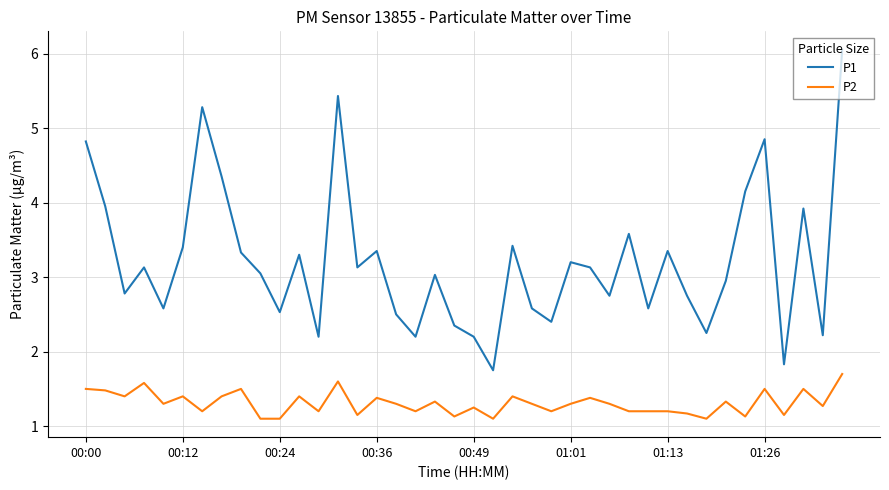

What is the difference between the maximum and minimum values in the P1 series?

4.3